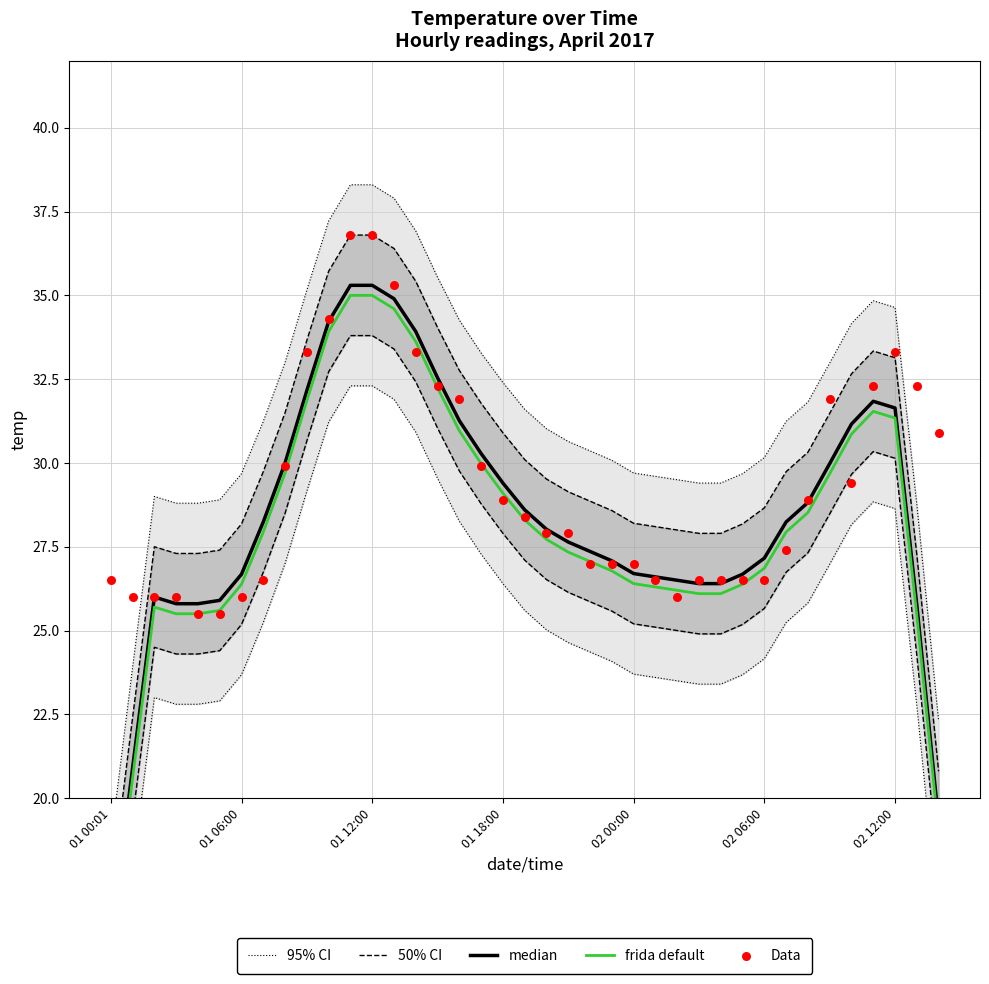

At how many categories does at least one series exceed 17?

39